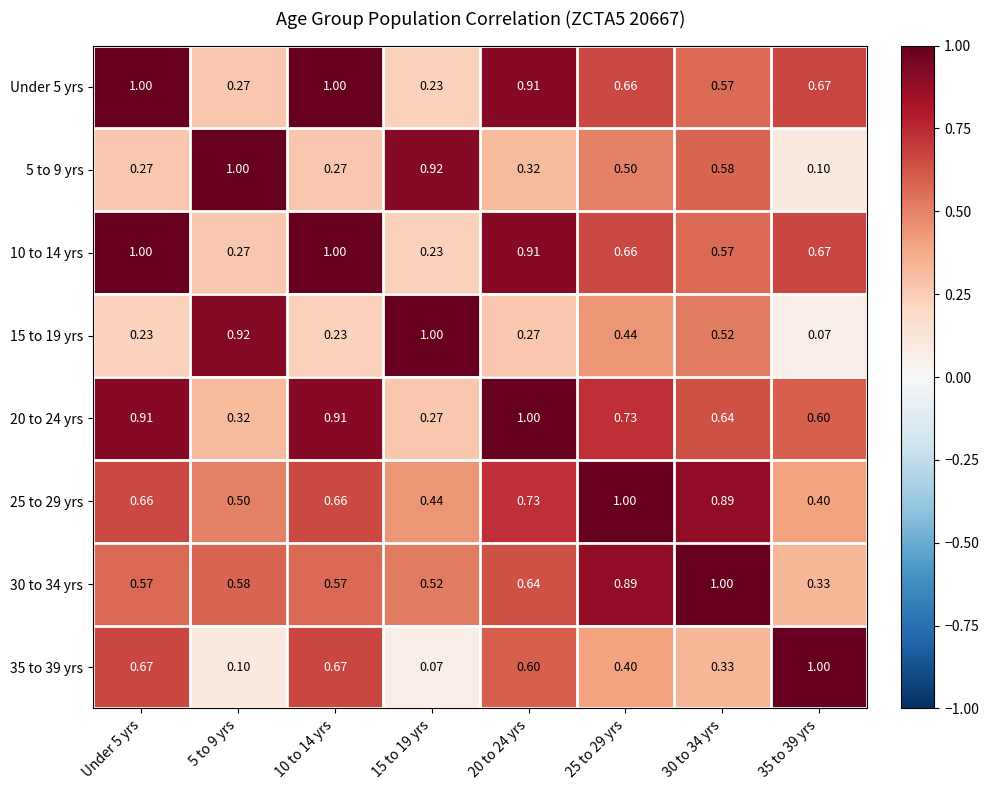

At how many categories does at least one series exceed 0?

8